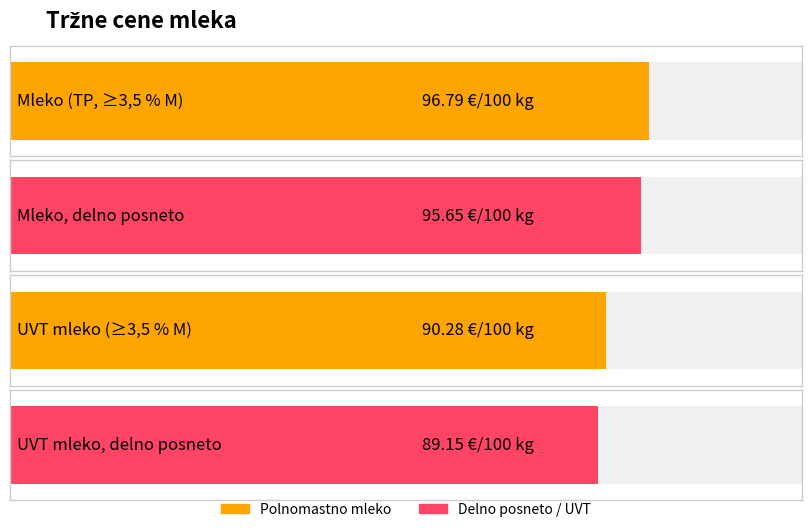

The value at Sterilizirano ali UVT mleko (≥3,5 % M) is 19.1. True or false?

False